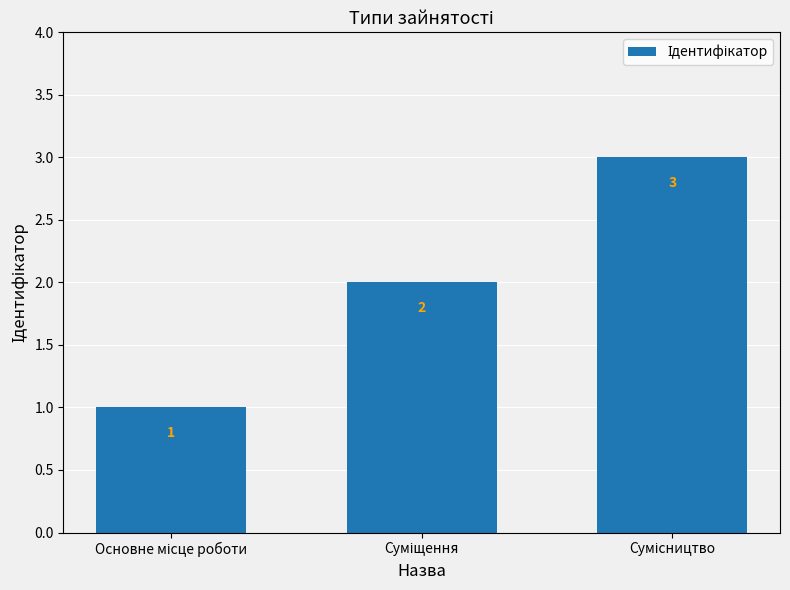

What is the value of the 2nd bar from the left?

2